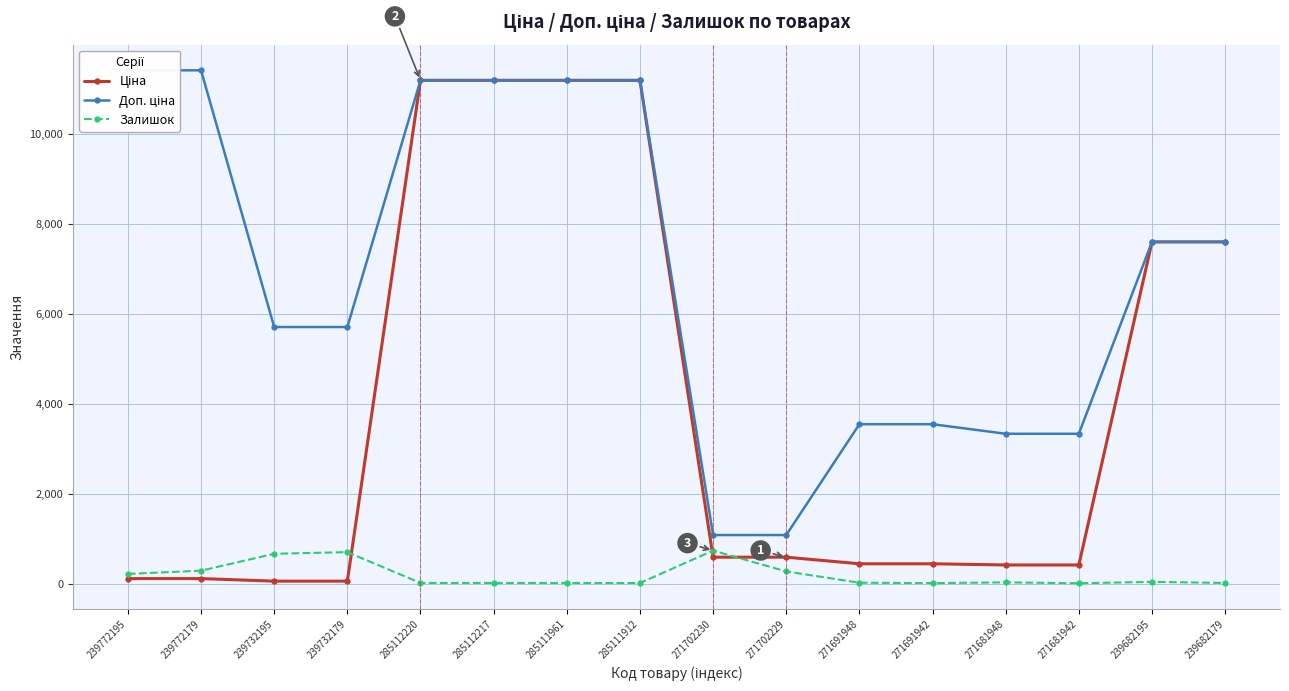

Is this an area chart (filled region under the line)?

No